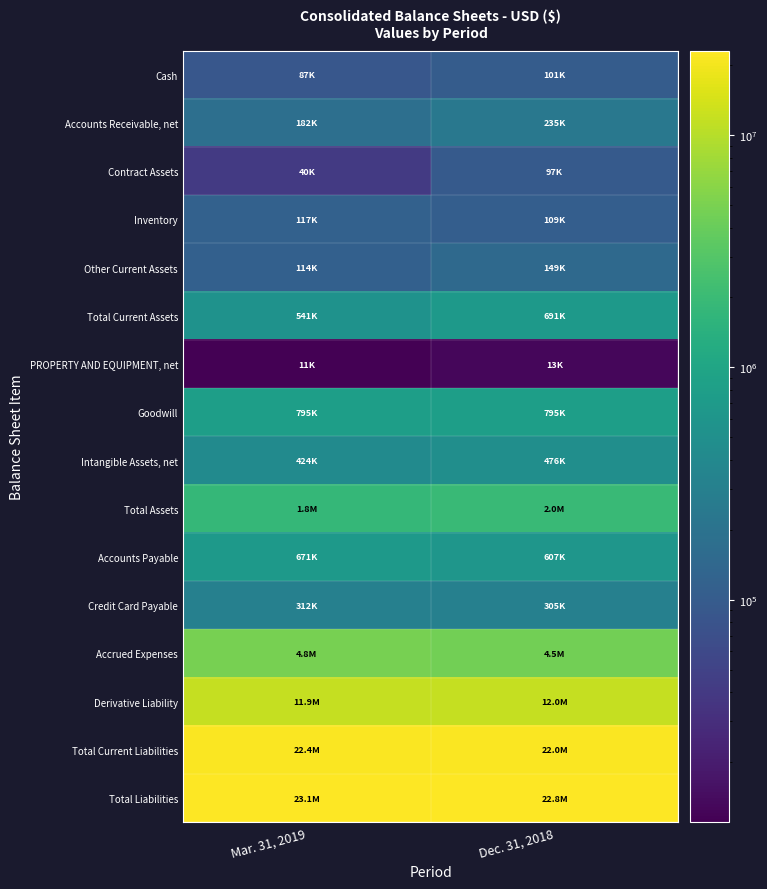

Rank the series by their maximum value, from highest to lowest.

Total Liabilities, Total Current Liabilities, Derivative Liability, Accrued Expenses, Total Assets, Goodwill, Total Current Assets, Accounts Payable, Intangible Assets, net, Credit Card Payable, Accounts Receivable, net, Other Current Assets, Inventory, Cash, Contract Assets, PROPERTY AND EQUIPMENT, net